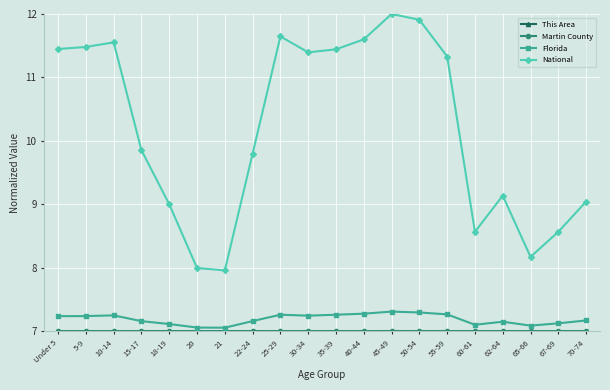

Is it true that Florida equals 11.2 at 25-29?

False